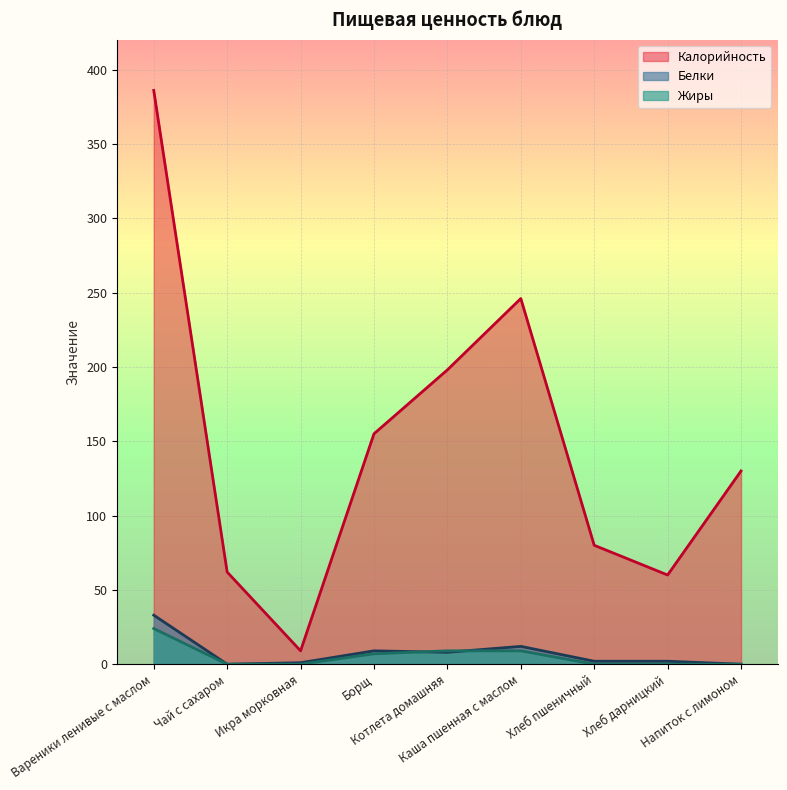

True or false: Жиры has more than 2 interior local peaks.

False